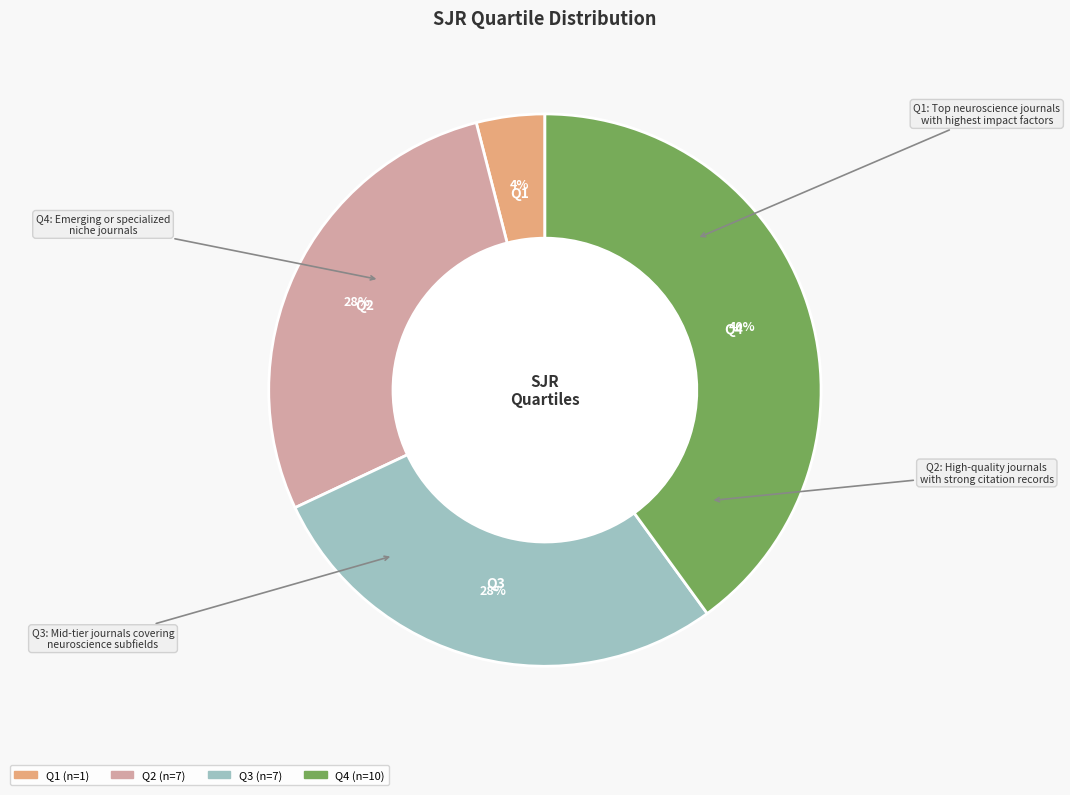

Is it true that Q1 is 4% of the pie?

True